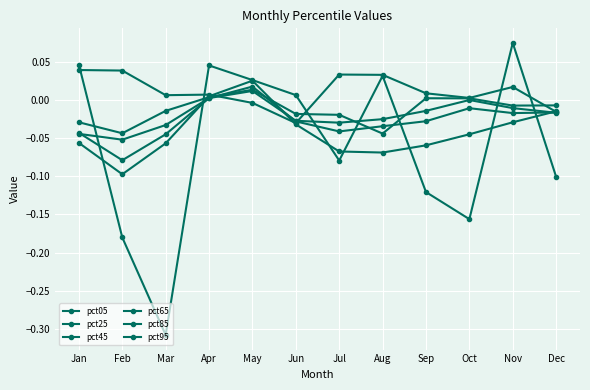

Does the chart display data point markers on the line(s)?

Yes